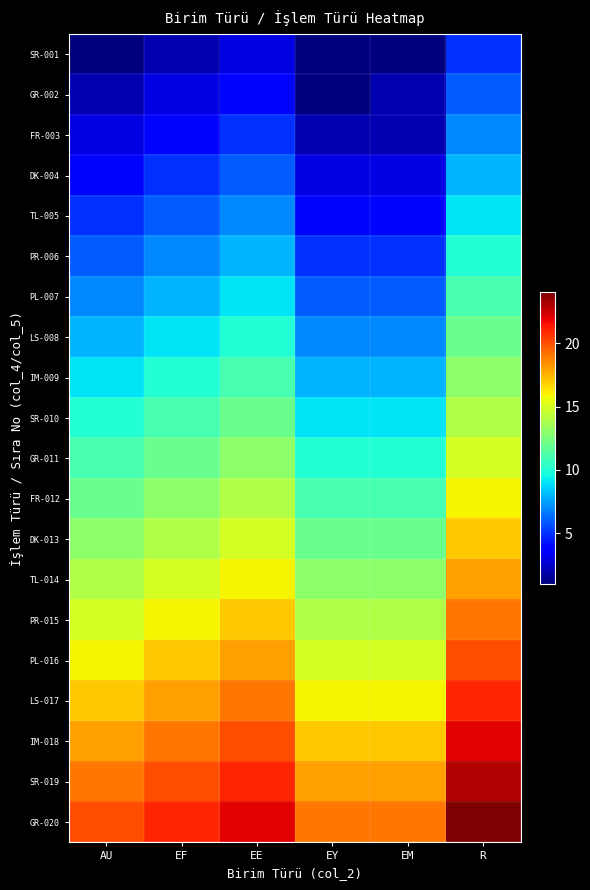

Rank the series at EF from lowest to highest value.

SR-001, GR-002, FR-003, DK-004, TL-005, PR-006, PL-007, LS-008, IM-009, SR-010, GR-011, FR-012, DK-013, TL-014, PR-015, PL-016, LS-017, IM-018, SR-019, GR-020